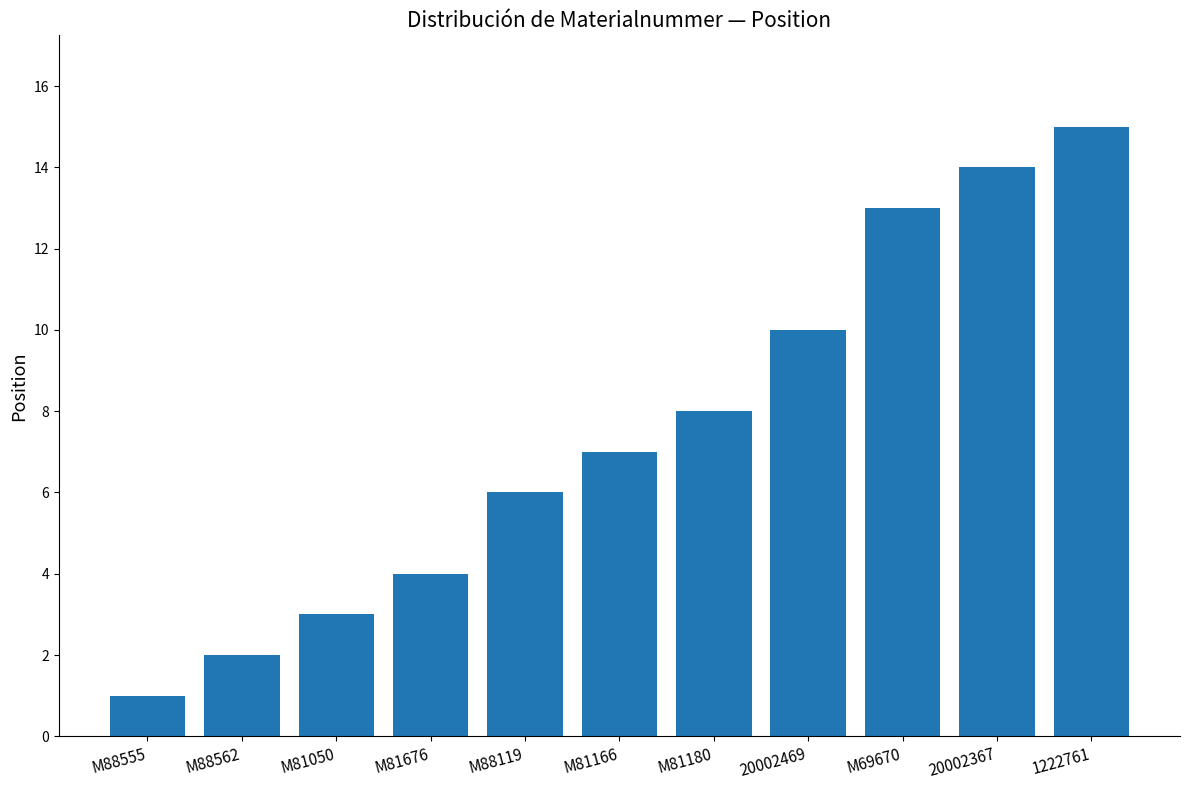

The value at 20002469 is 10. True or false?

True